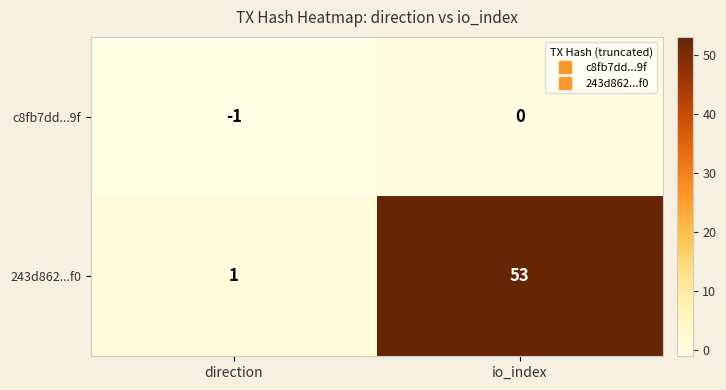

The 243d862...f0 series shows 1 at direction. True or false?

True